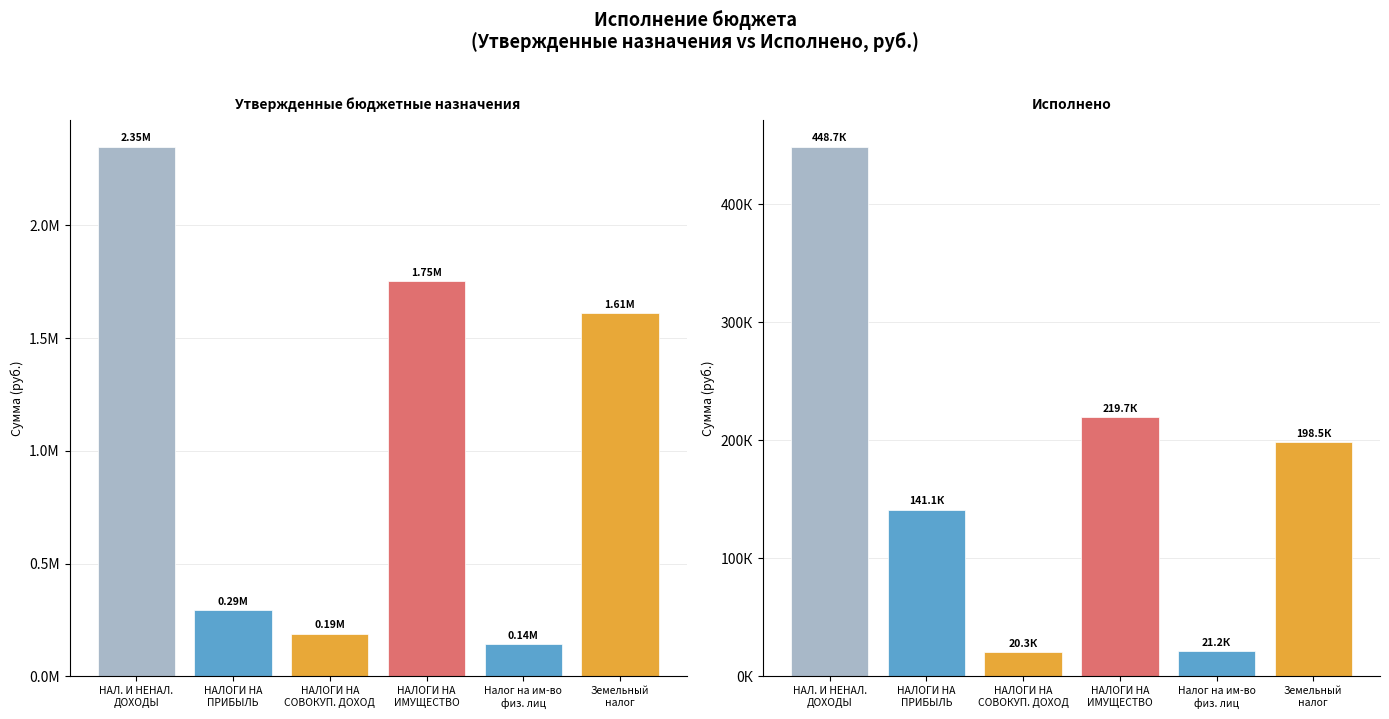

What is the difference between the Исполнено values at НАЛОГИ НА
ИМУЩЕСТВО and НАЛОГИ НА
ПРИБЫЛЬ?

78579.8